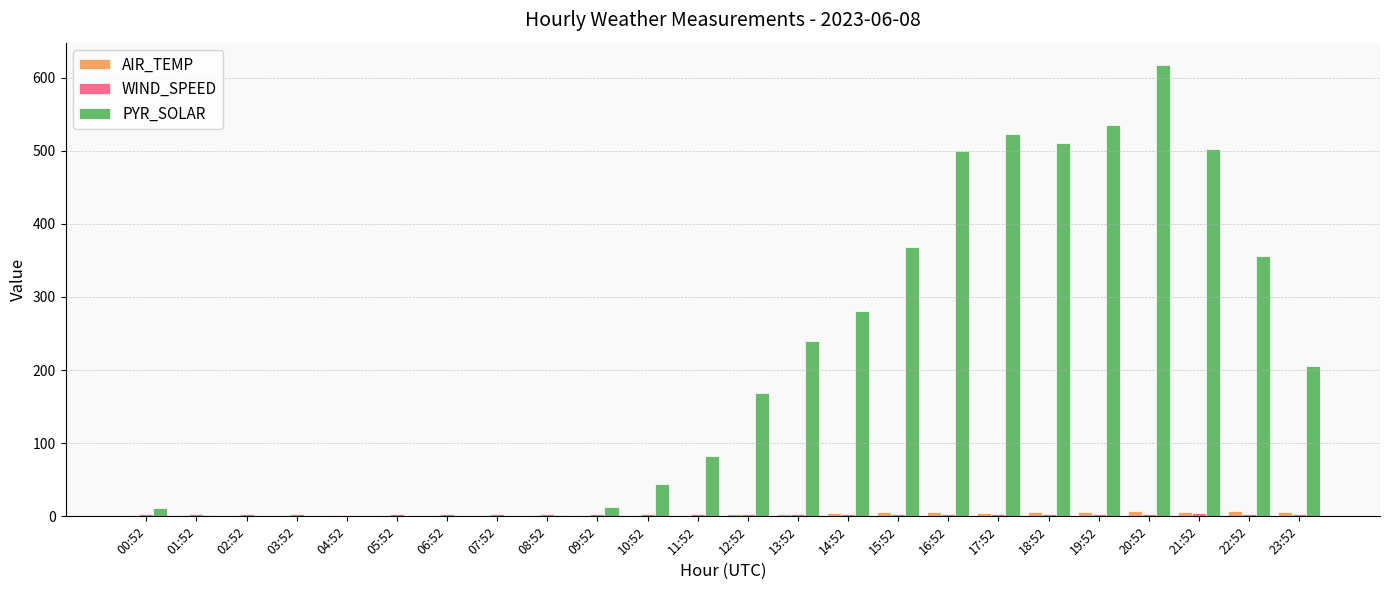

At which label does PYR_SOLAR reach its peak?

20:52